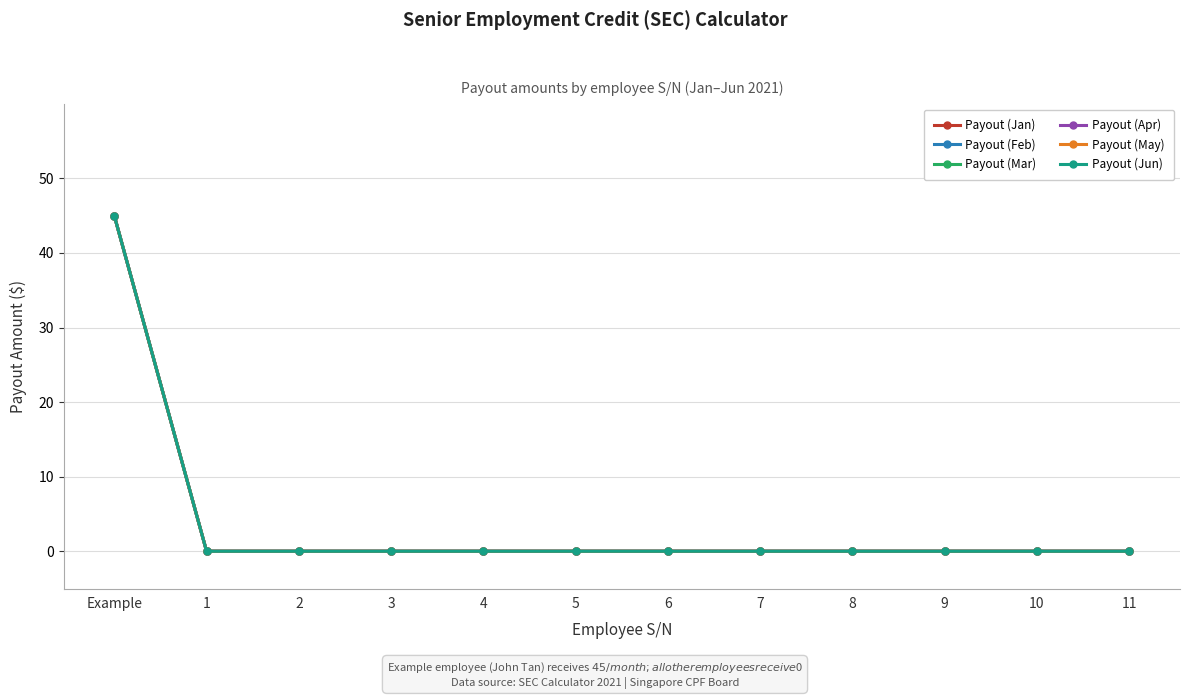

What is the sum of all Payout (Feb) values?

45